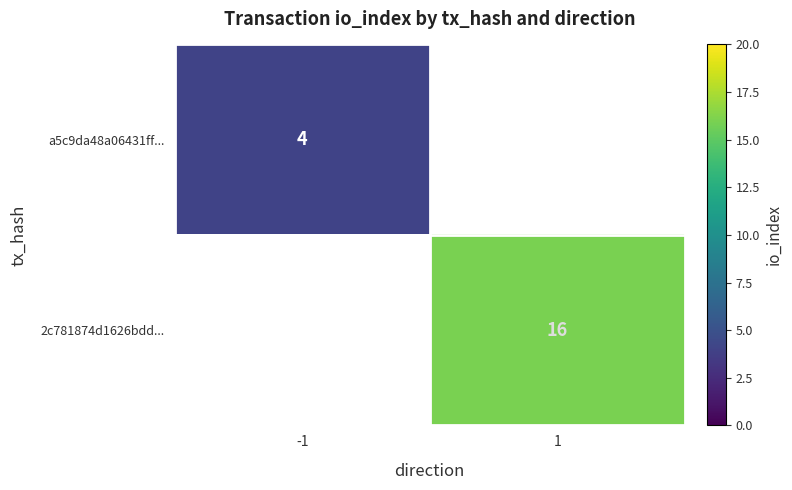

The value of a5c9da48a06431ff... at -1 is 2. True or false?

False